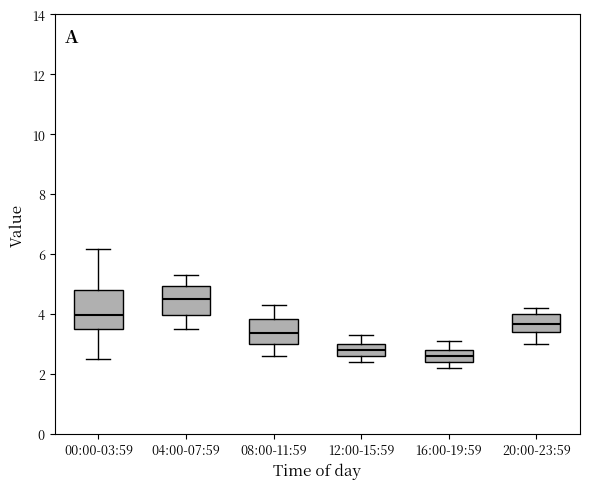

Comparing the boxes themselves (not the whiskers), which one is the tallest?

00:00-03:59